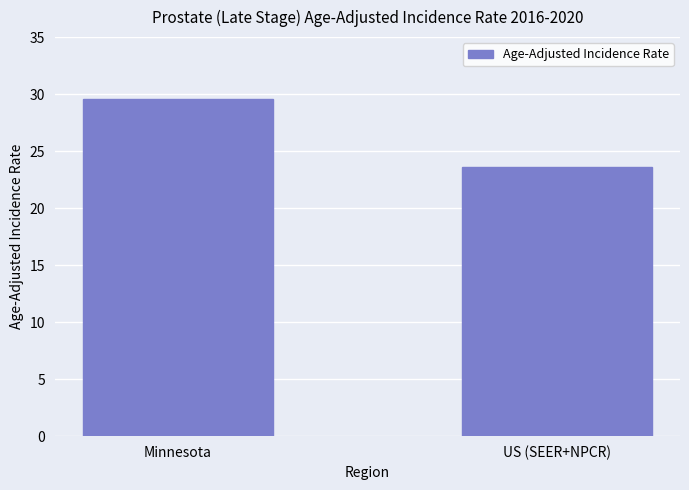

What is the maximum value shown in the chart?

29.6